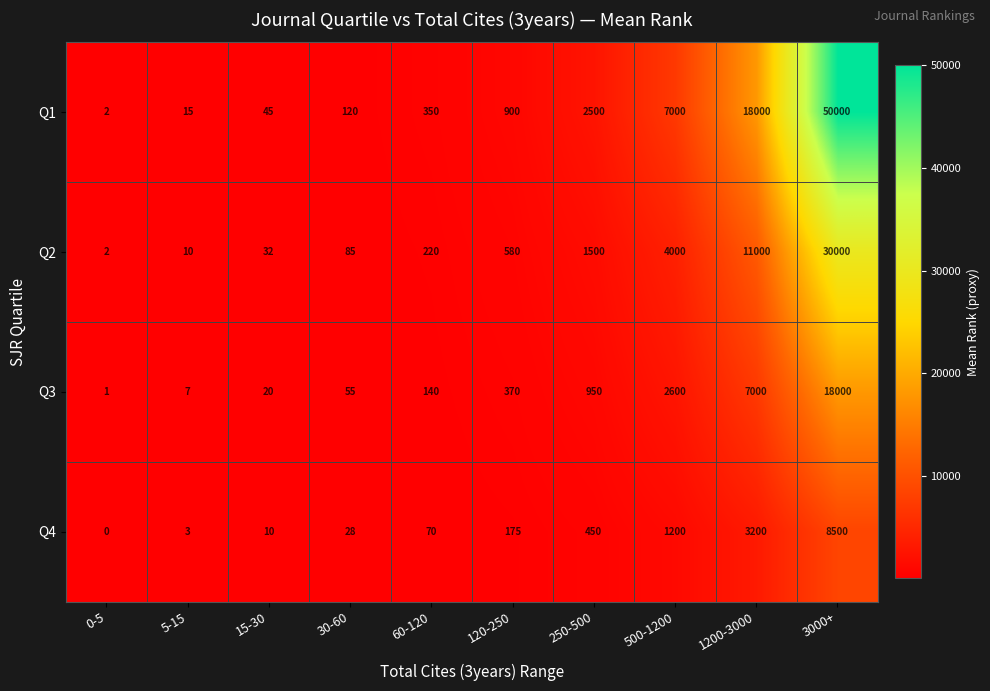

At which label does Q1 reach its minimum?

0-5